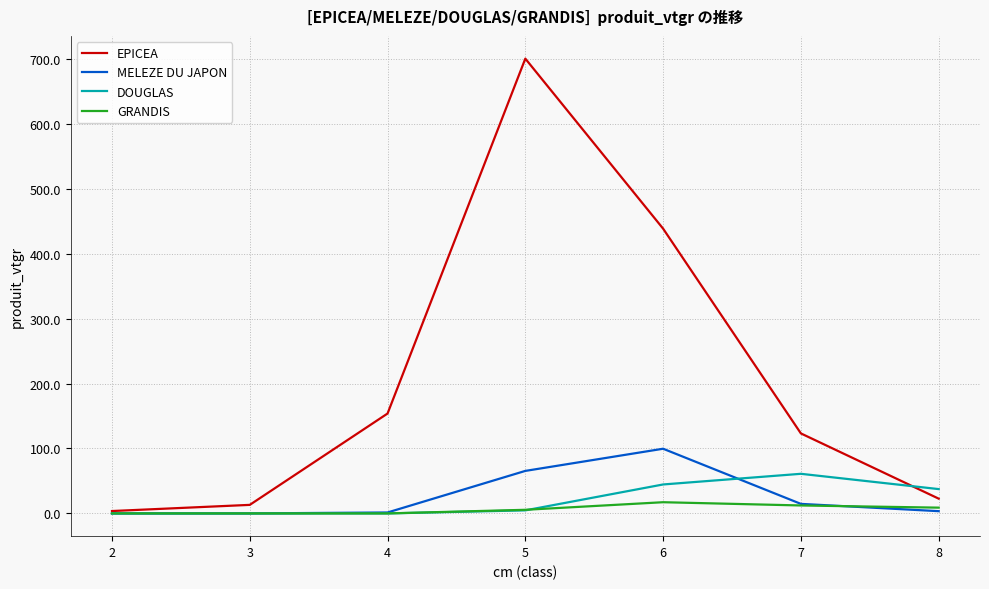

List the labels in order of EPICEA value, smallest first.

2, 3, 8, 7, 4, 6, 5